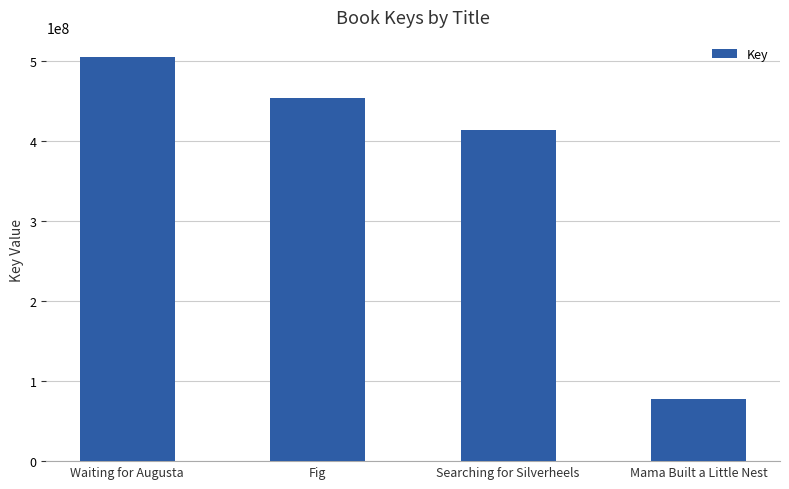

List the labels in order of value, smallest first.

Mama Built a Little Nest, Searching for Silverheels, Fig, Waiting for Augusta